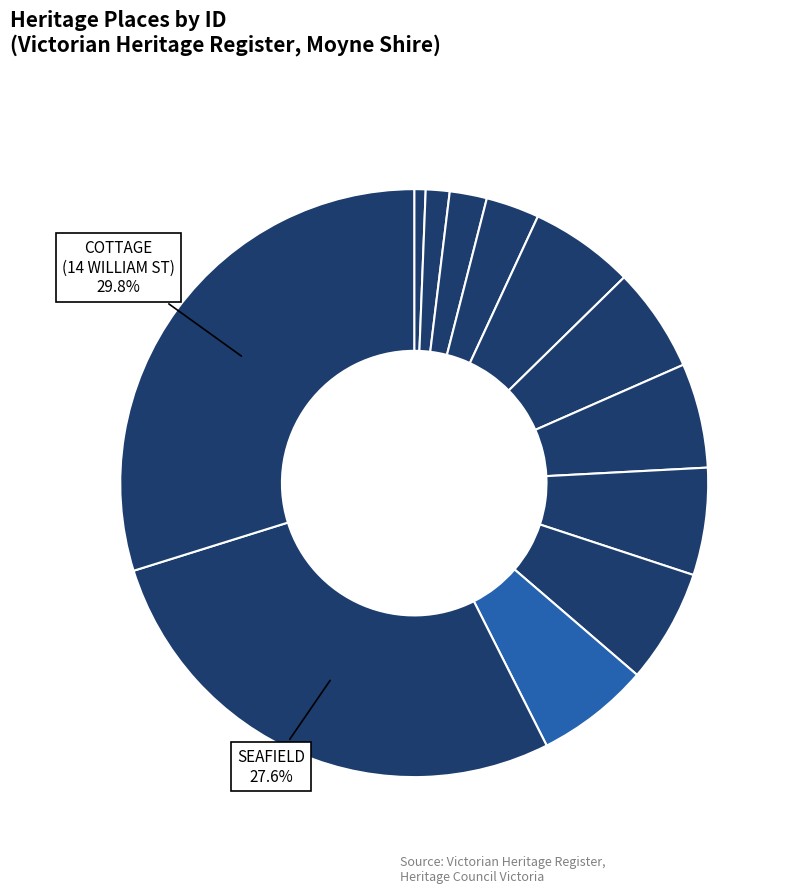

What is the smallest slice in the pie chart?

CHATSWORTH HOUSE